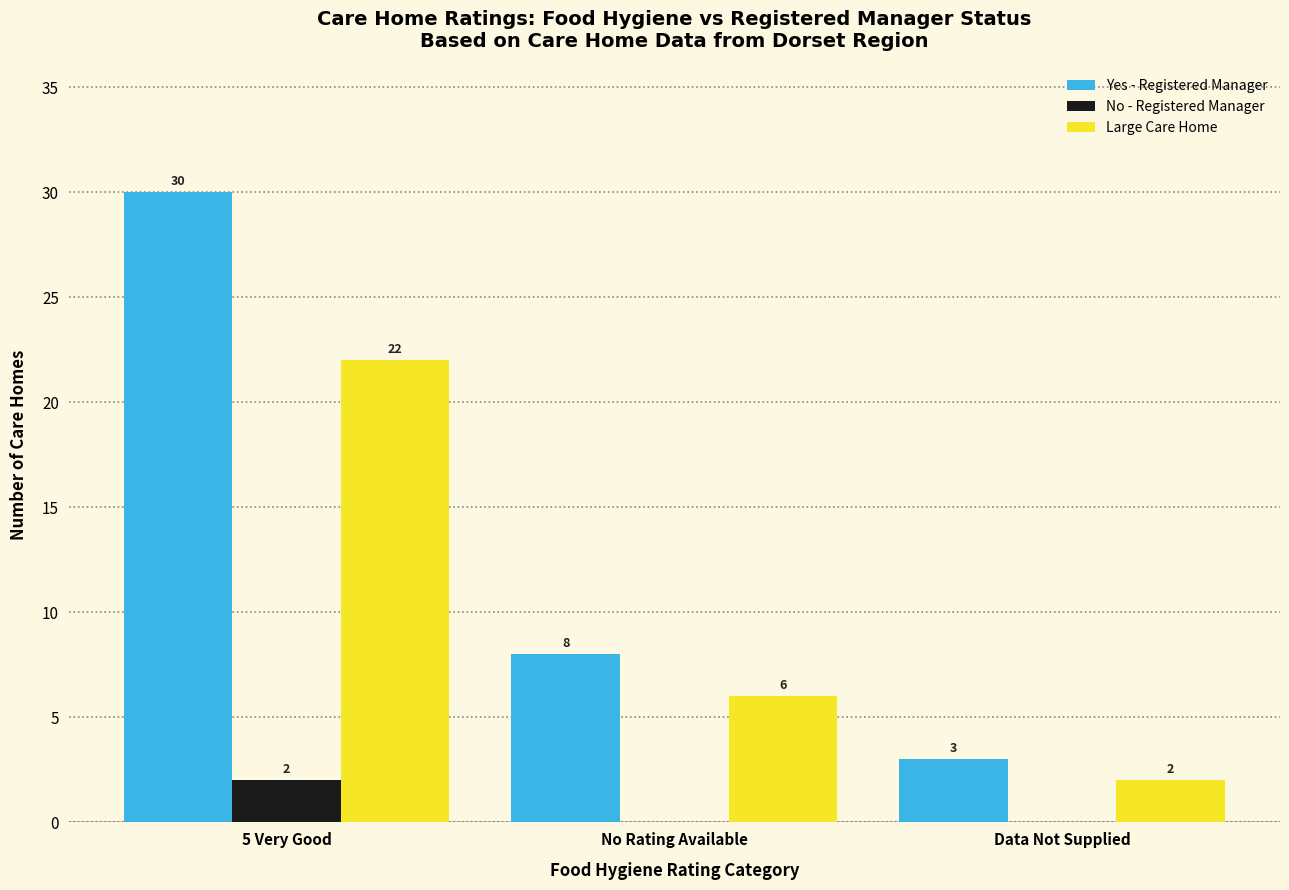

Does the chart contain stacked bars?

No